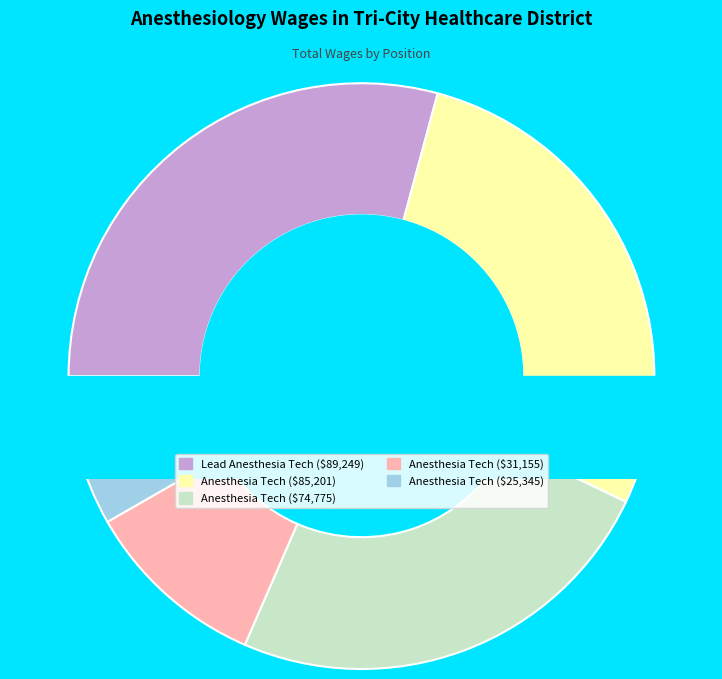

Which slice is the largest?

Lead Anesthesia Tech